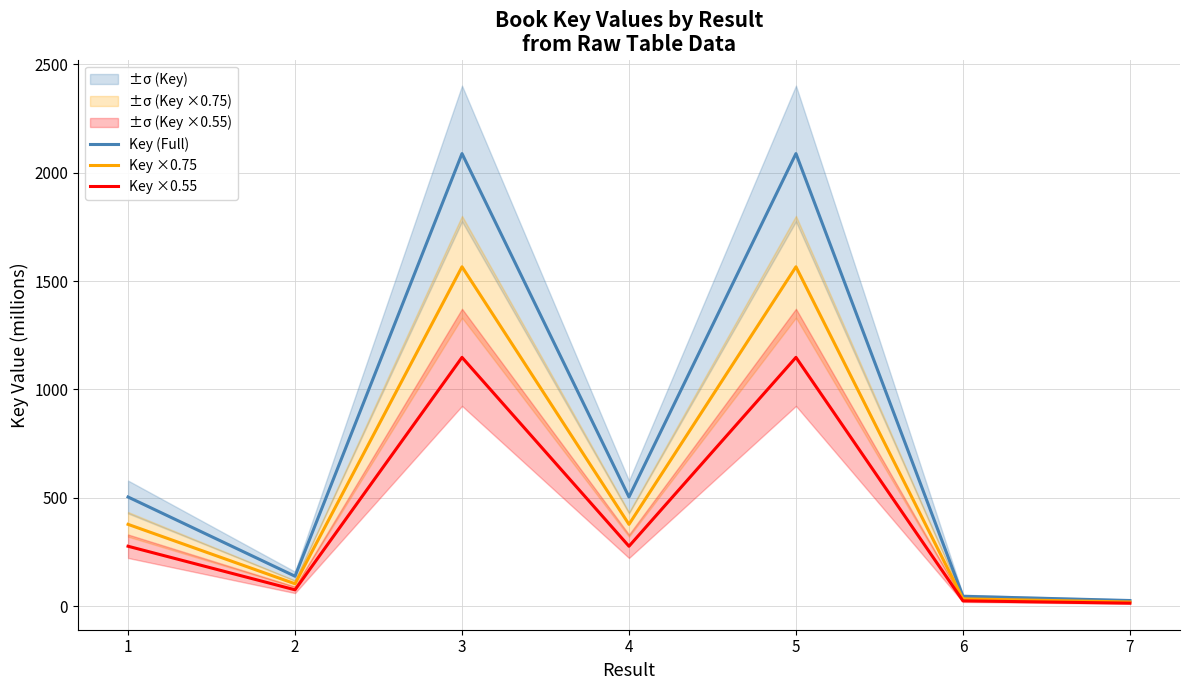

How many lines are shown in the chart?

3